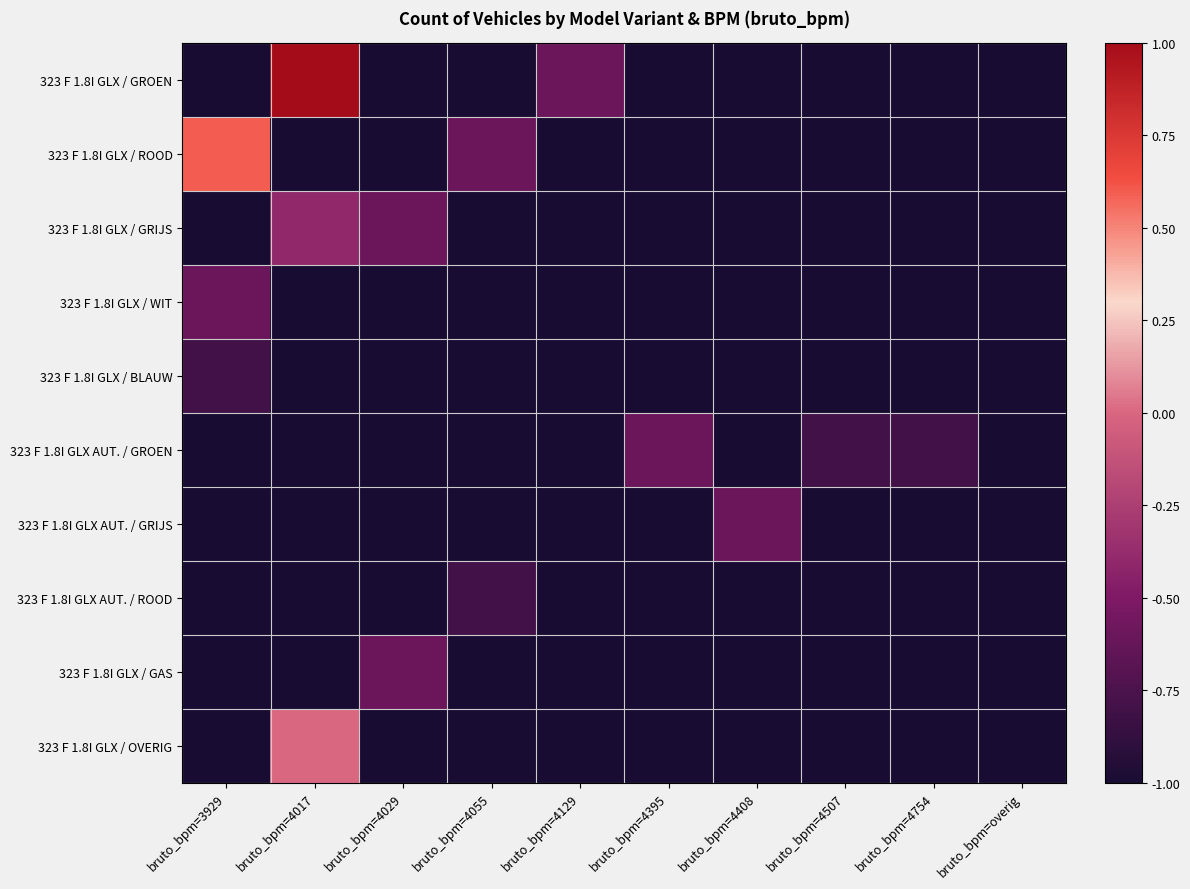

At how many categories does at least one series exceed 0?

2